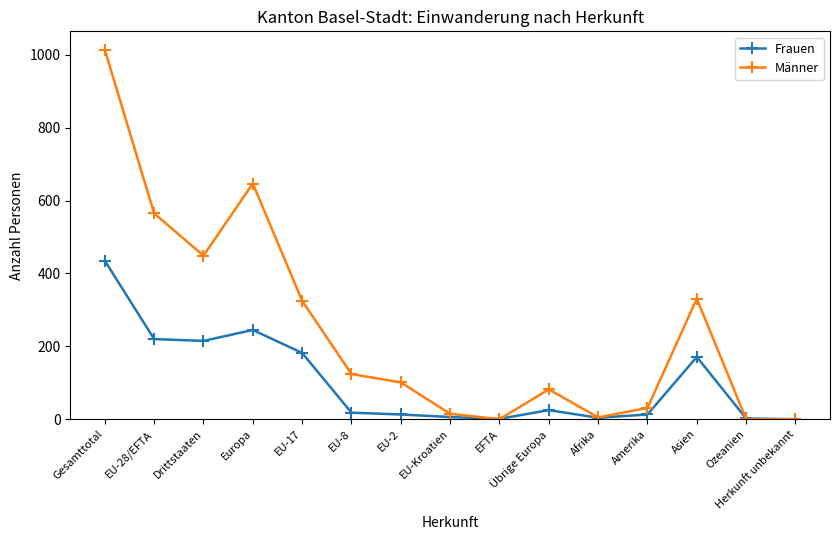

How many interior local peaks does the Männer series have?

3